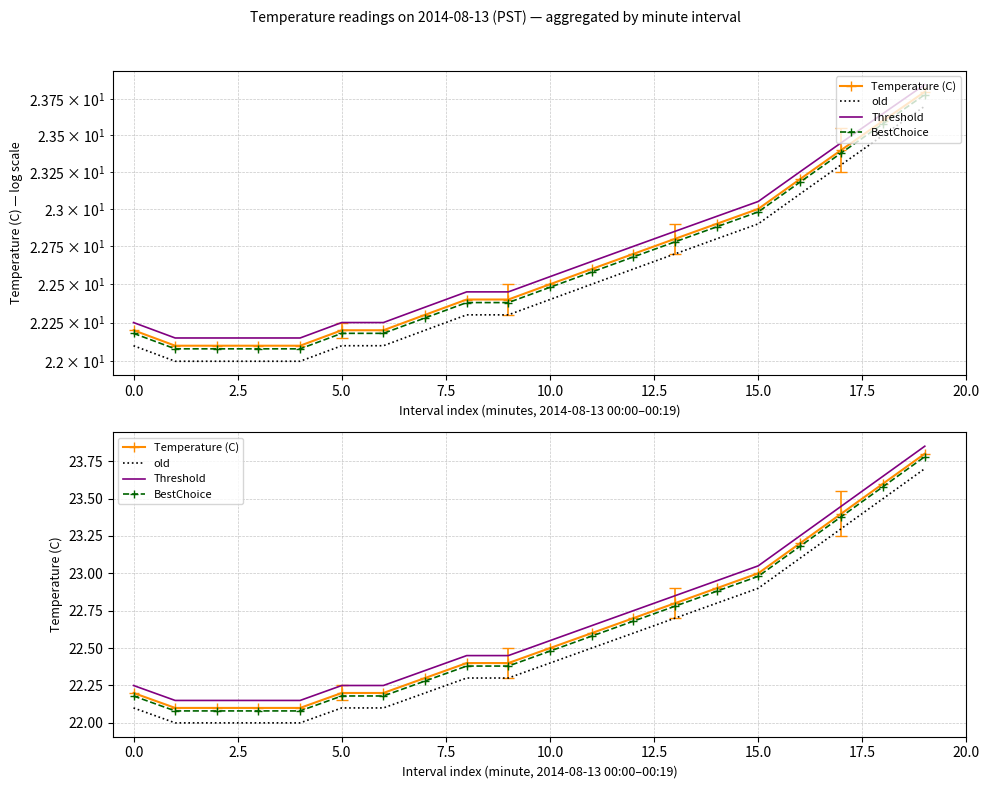

Reading left to right, extract all data points from this chart.

Temperature (C): 22.2	22.1	22.1	22.1	22.1	22.2	22.2	22.3	22.4	22.4	22.5	22.6	22.7	22.8	22.9	23.0	23.2	23.4	23.6	23.8
old: 22.1	22.0	22.0	22.0	22.0	22.1	22.1	22.2	22.3	22.3	22.4	22.5	22.6	22.7	22.8	22.9	23.1	23.3	23.5	23.7
Threshold: 22.2	22.2	22.2	22.2	22.2	22.2	22.2	22.4	22.4	22.4	22.6	22.7	22.8	22.9	22.9	23.1	23.2	23.4	23.7	23.9
BestChoice: 22.2	22.1	22.1	22.1	22.1	22.2	22.2	22.3	22.4	22.4	22.5	22.6	22.7	22.8	22.9	23.0	23.2	23.4	23.6	23.8